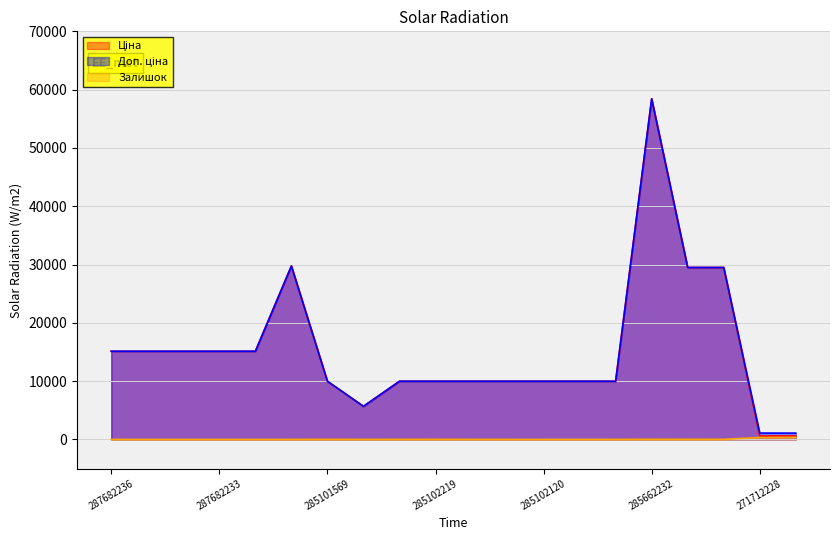

Count the number of categories in the chart.

20